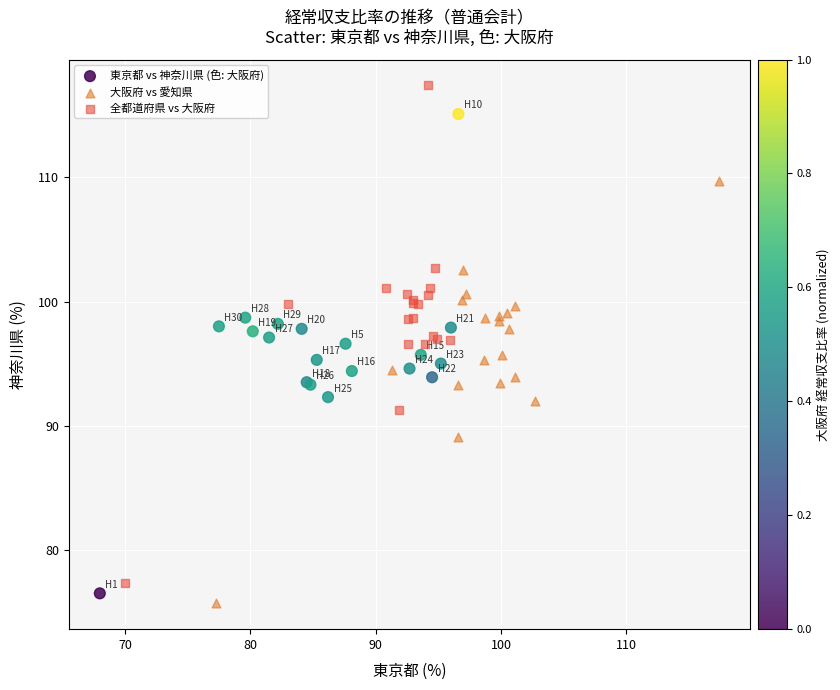

Which series reaches the maximum Y coordinate?

全都道府県 vs 大阪府